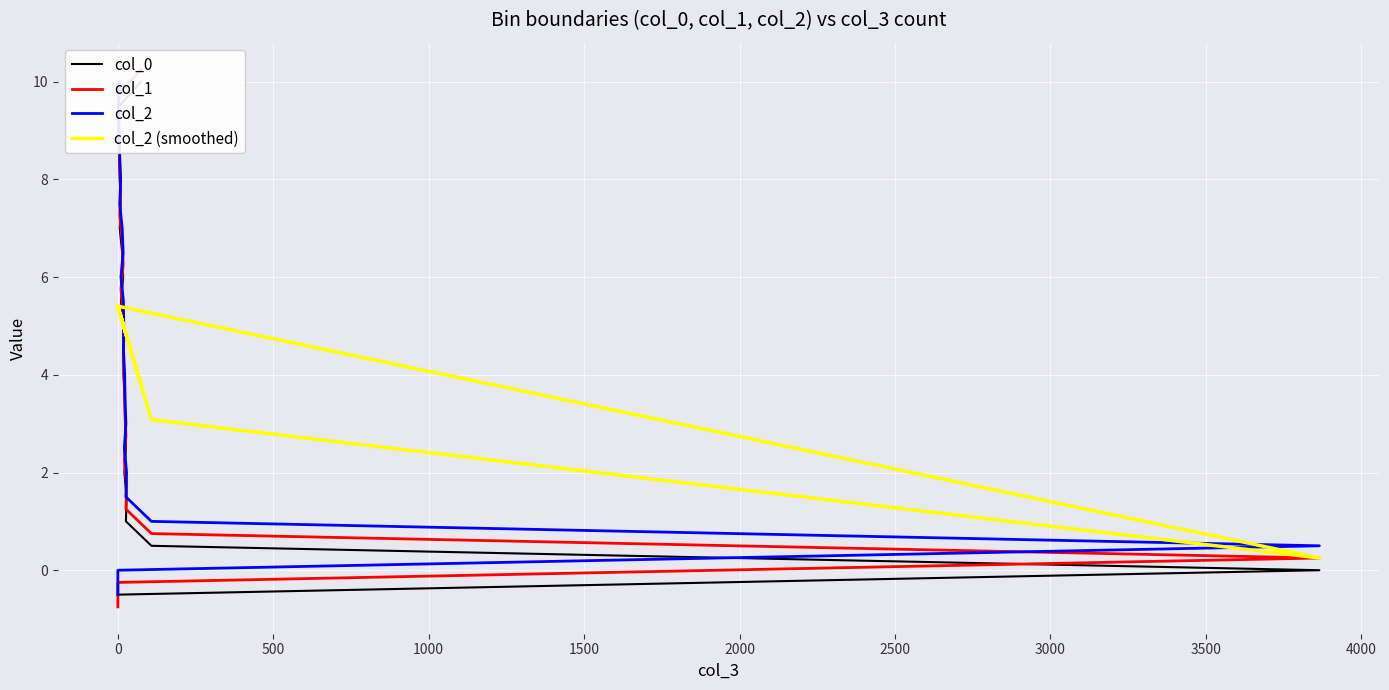

What position from the right is 1000?

20